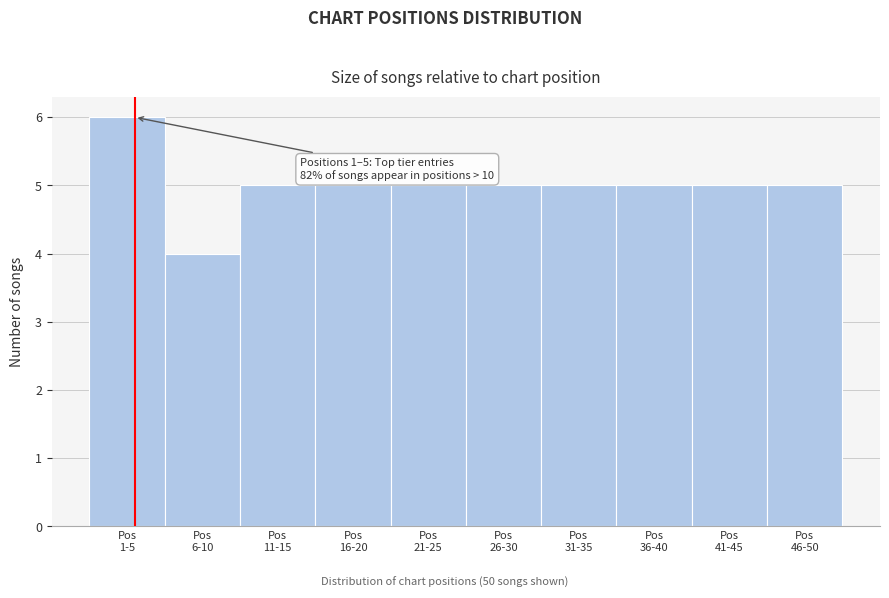

Reading left to right, what are all the values shown in this chart?

6	4	5	5	5	5	5	5	5	5